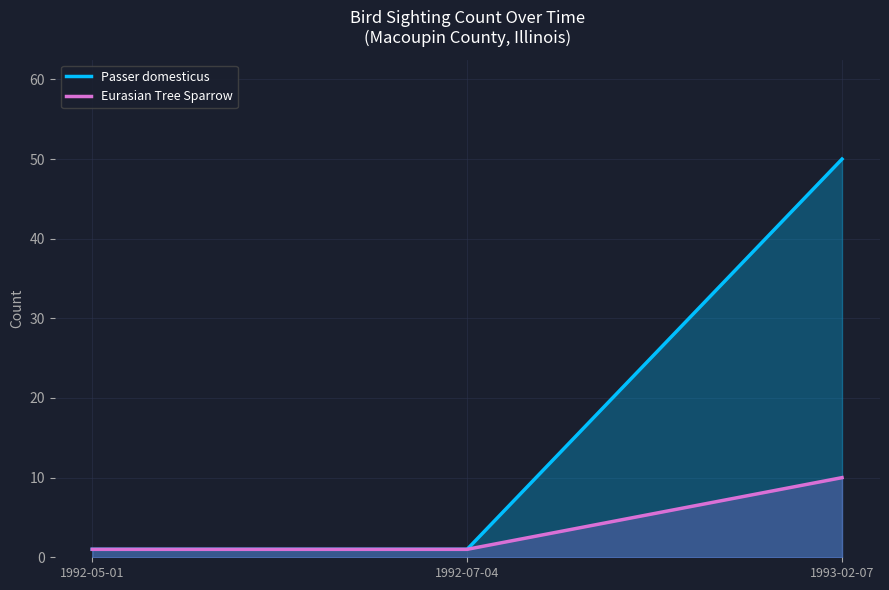

Which series has the largest range (max minus min)?

Passer domesticus